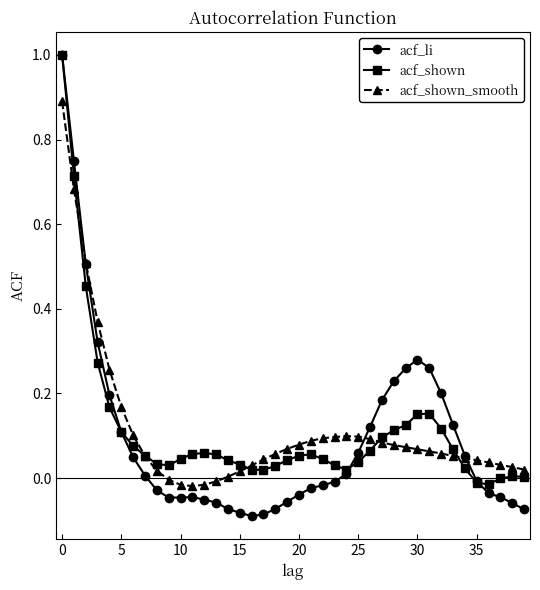

How many intersections are there between acf_shown and acf_shown_smooth?

5